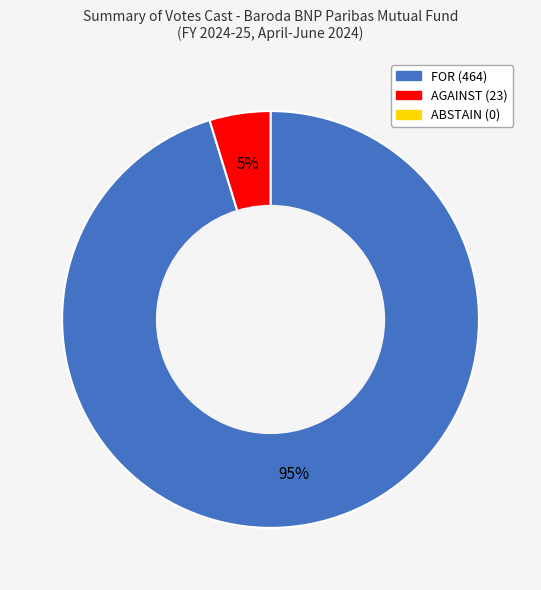

Is there a majority slice in this chart?

Yes